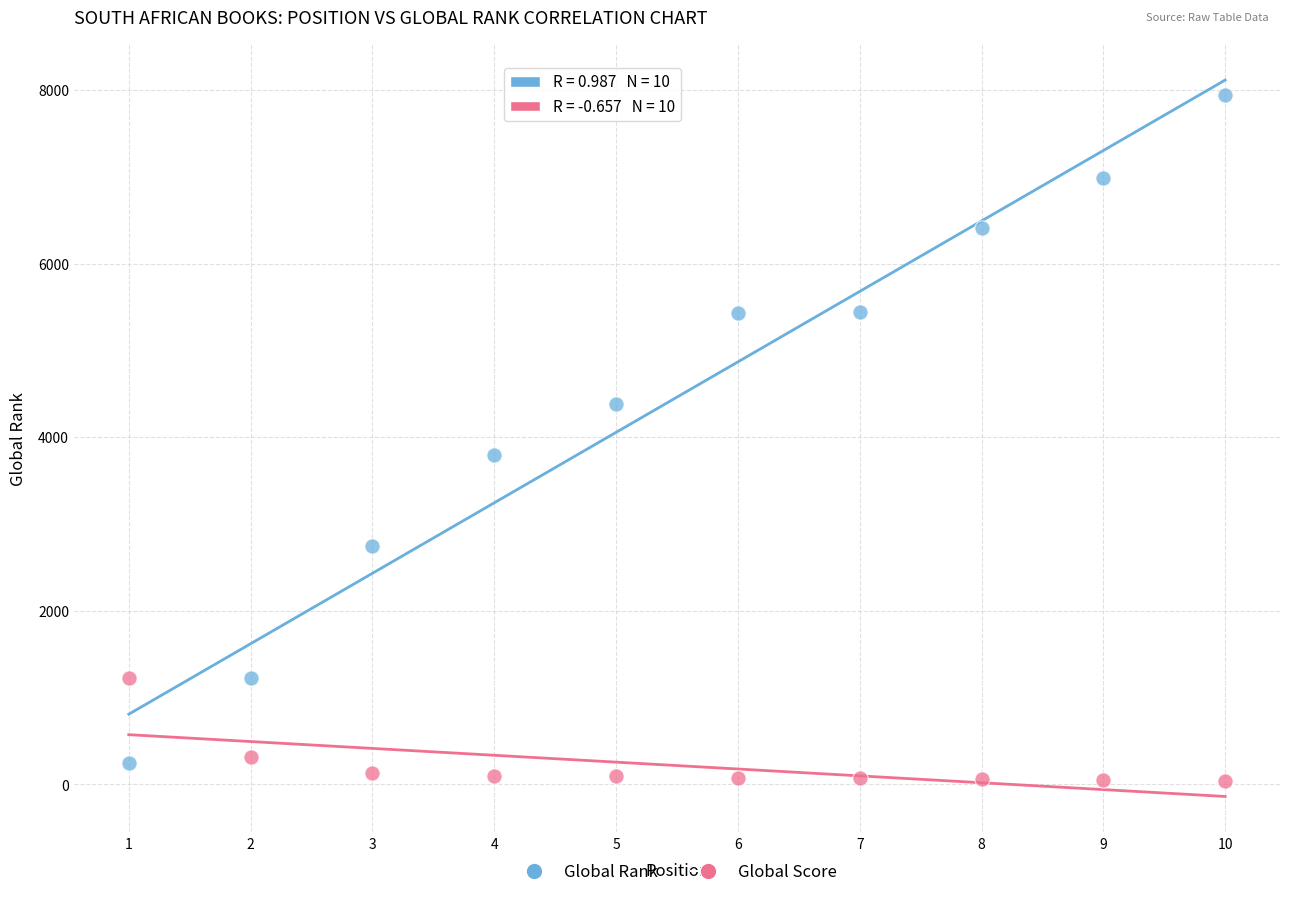

Across all data points, what is the range of Y values (max minus min)?

7905